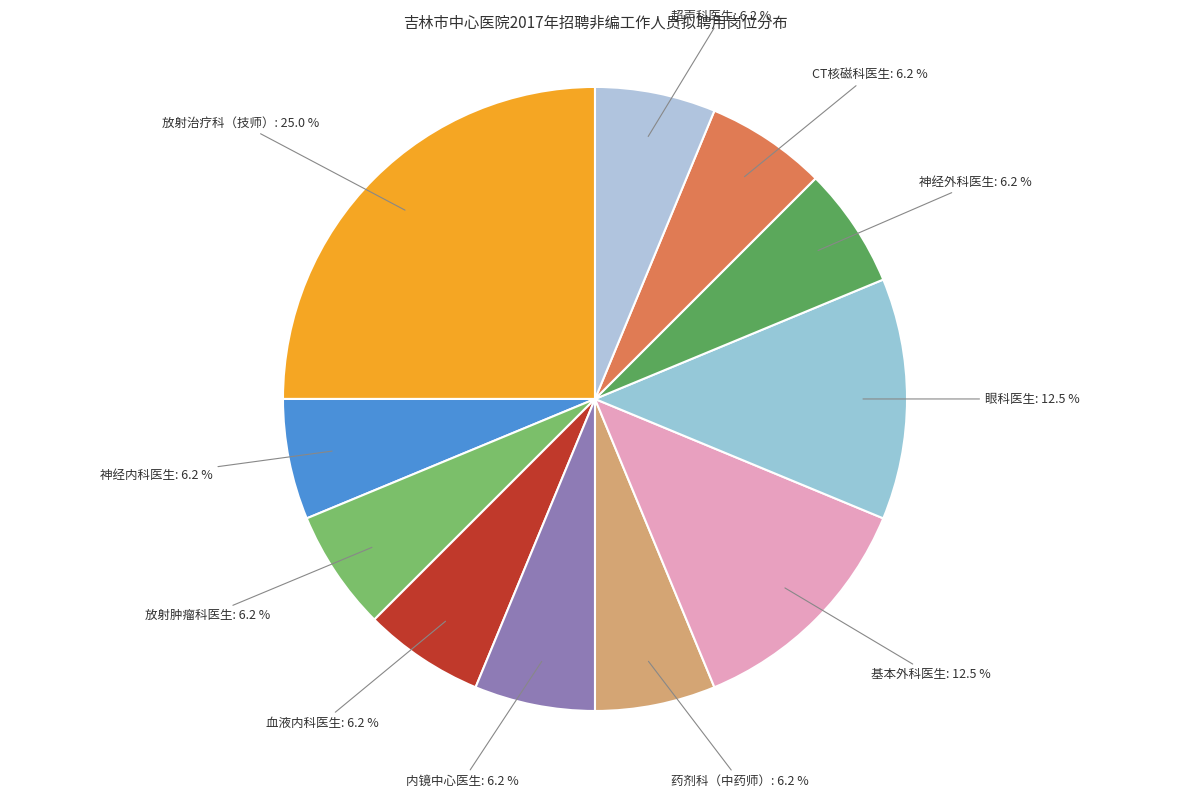

How many segments does this pie chart have?

11